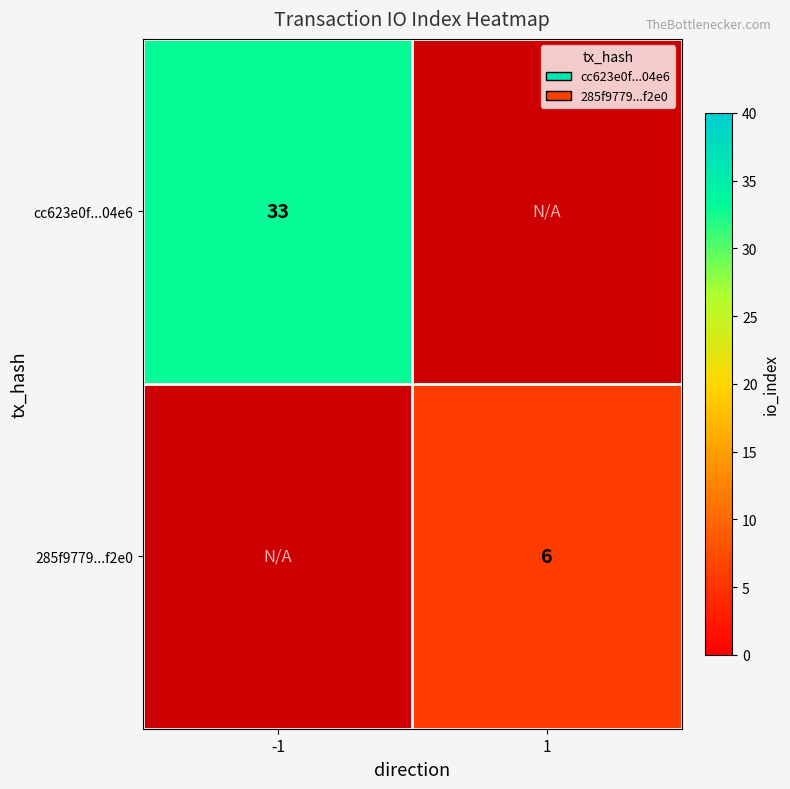

Is it true that cc623e0f...04e6 equals 33 at -1?

True